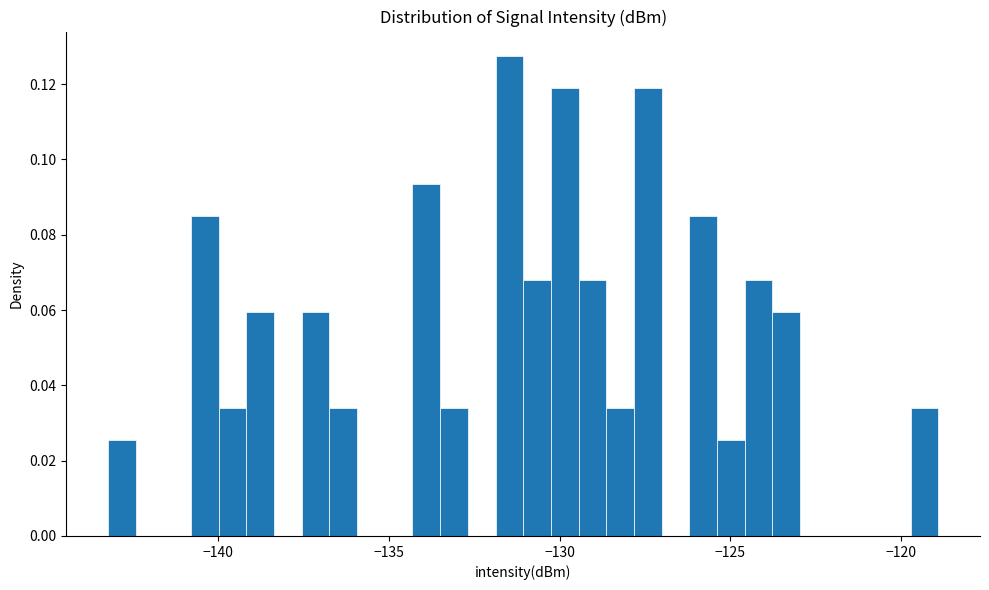

Around what value on the x-axis is the tallest bar? Give the approximate position of its centre, as read against the axis.

-131.5